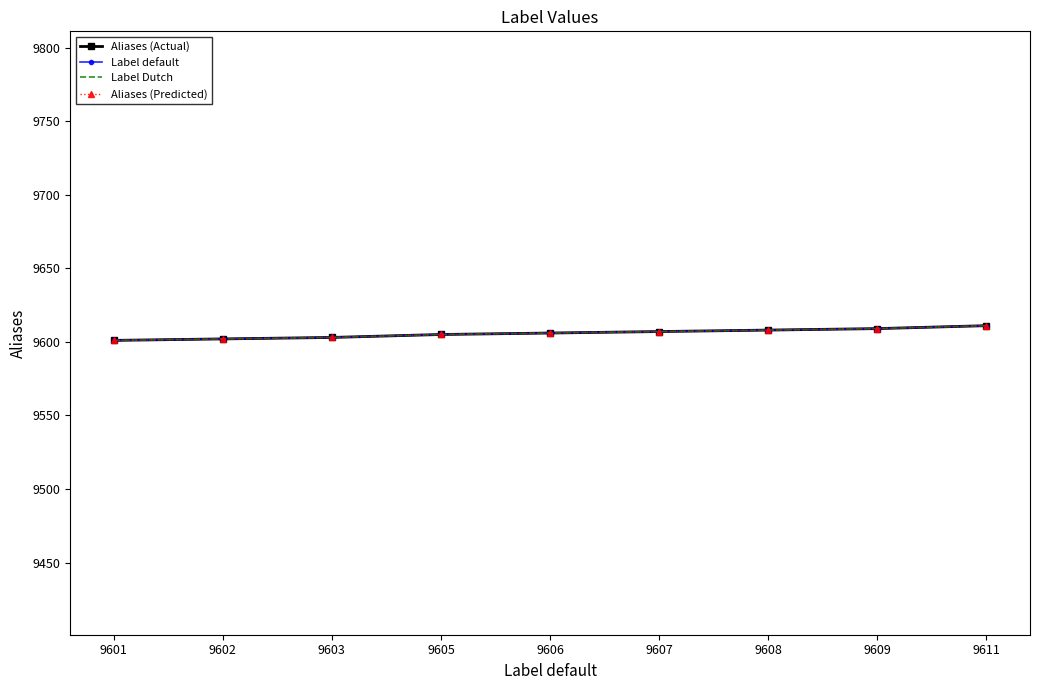

Is it true that Aliases (Predicted) equals 9603 at 9603?

True